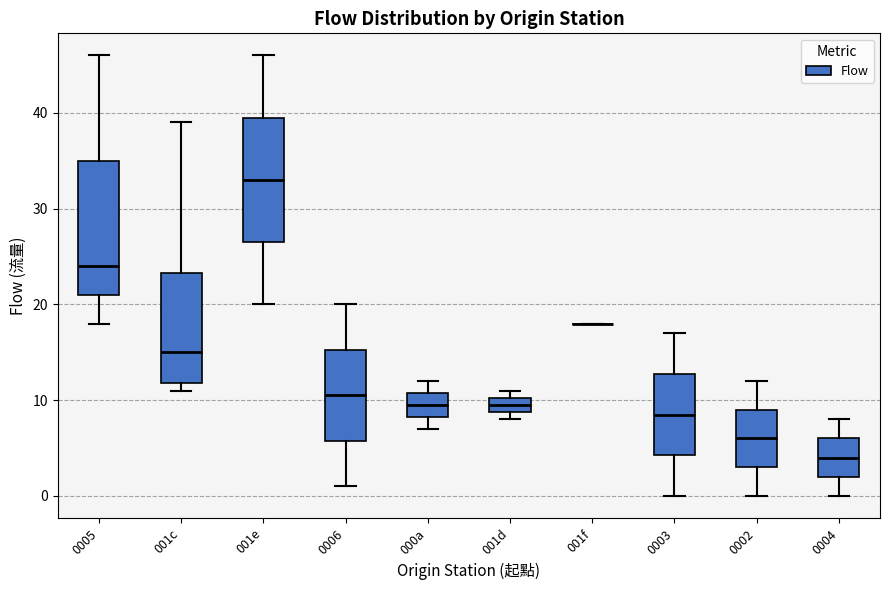

Comparing the boxes themselves (not the whiskers), which one is the tallest?

0005